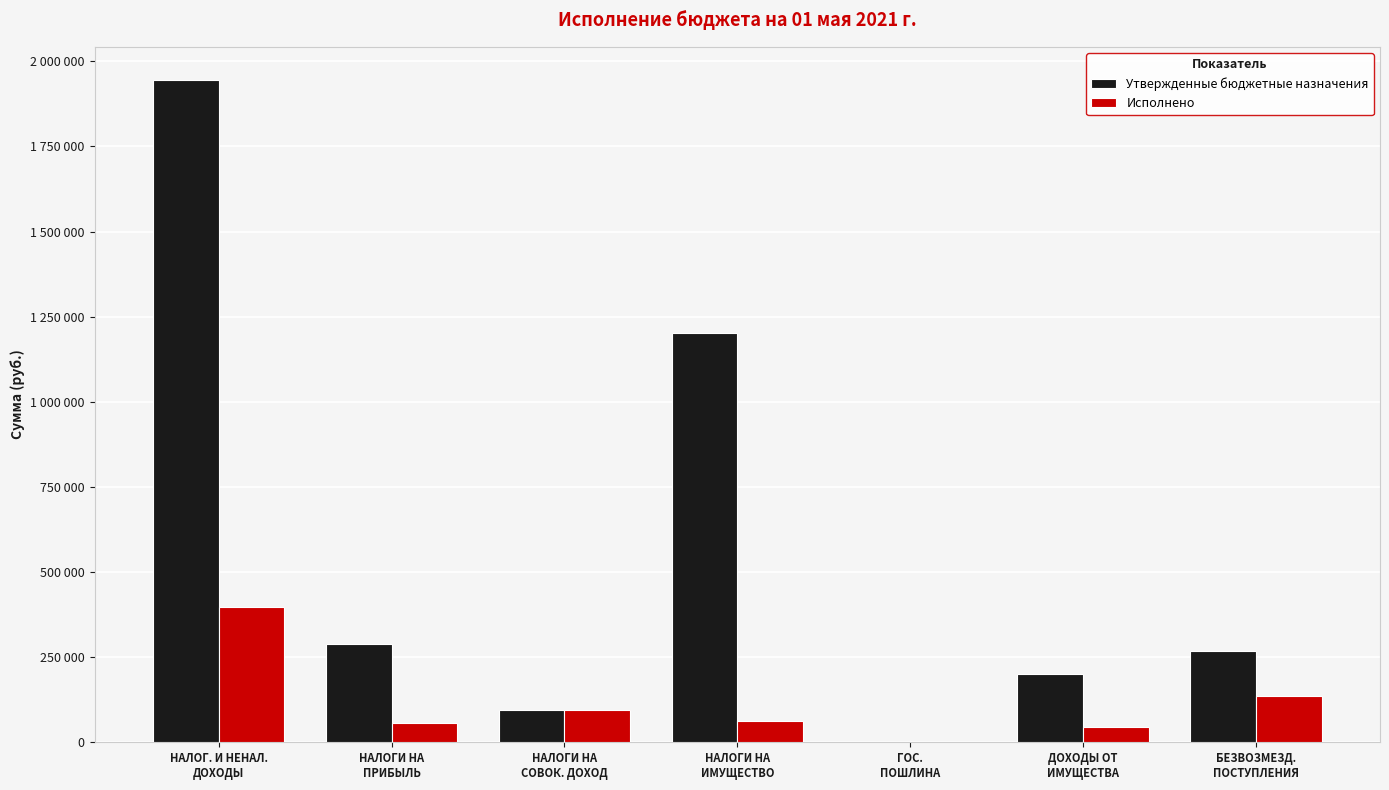

At which label does Исполнено first exceed 61583?

НАЛОГ. И НЕНАЛ.
ДОХОДЫ